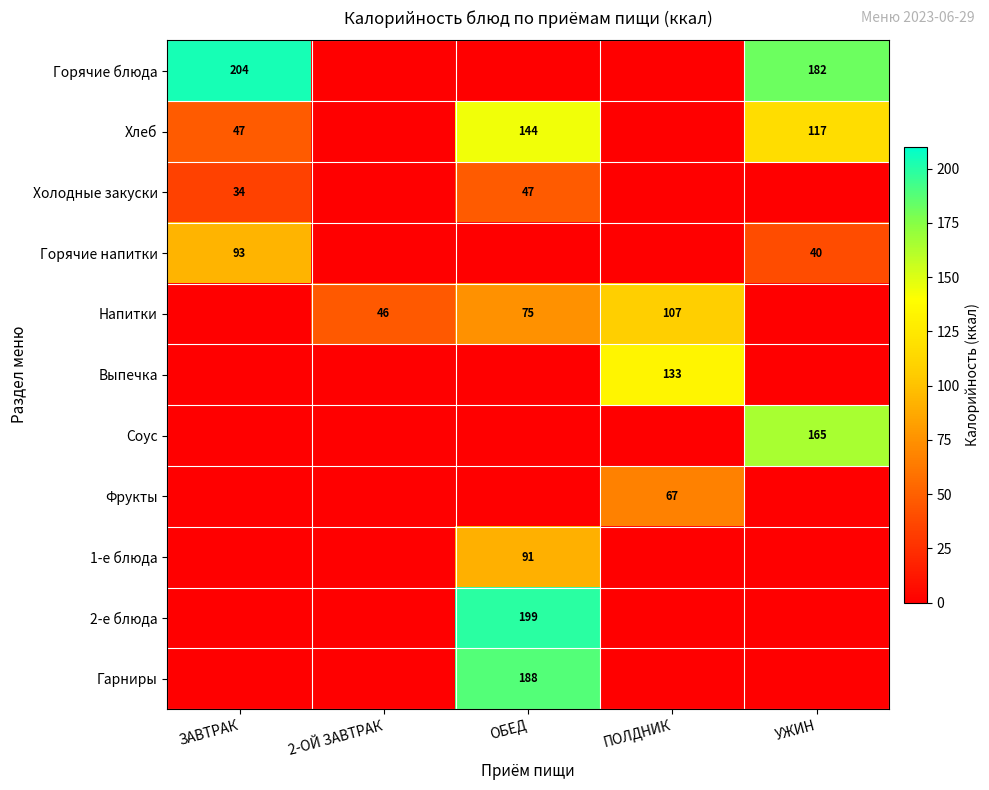

Is it true that Горячие блюда equals 204 at ЗАВТРАК?

True